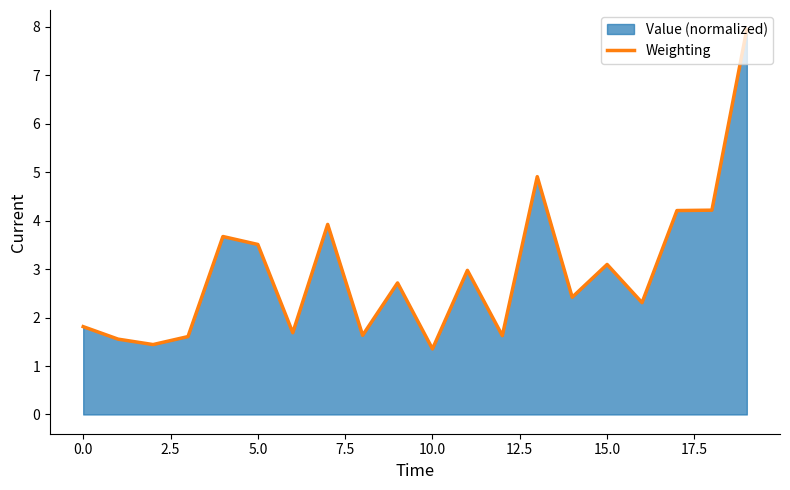

What is the lowest value of the Weighting series?

1.4